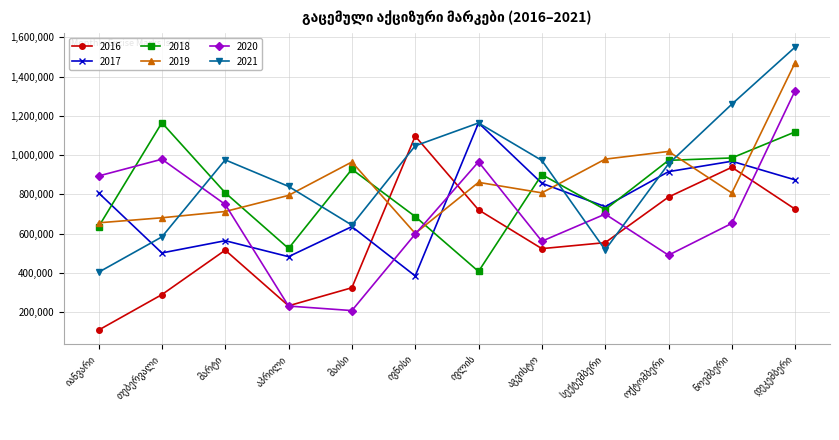

What is the value of the 2016 point at the 6th from the left?

1096792